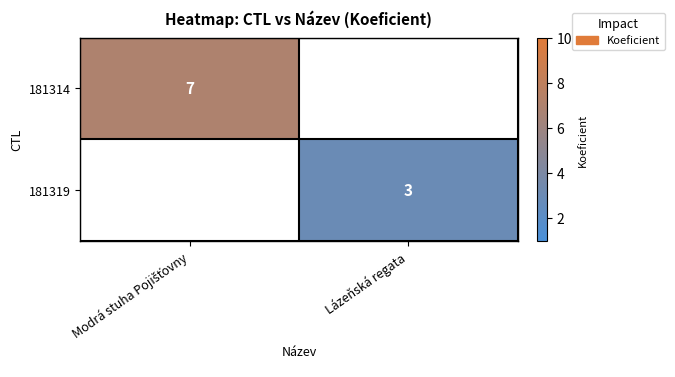

At which category is the sum across all series the highest?

Modrá stuha Pojišťovny